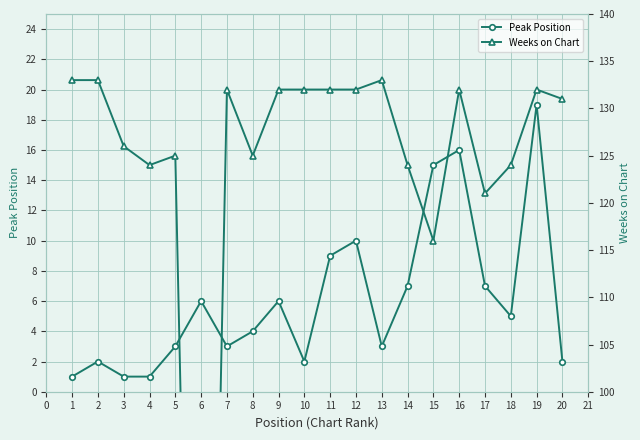

True or false: Peak Position has a value of 16 at 16.

True